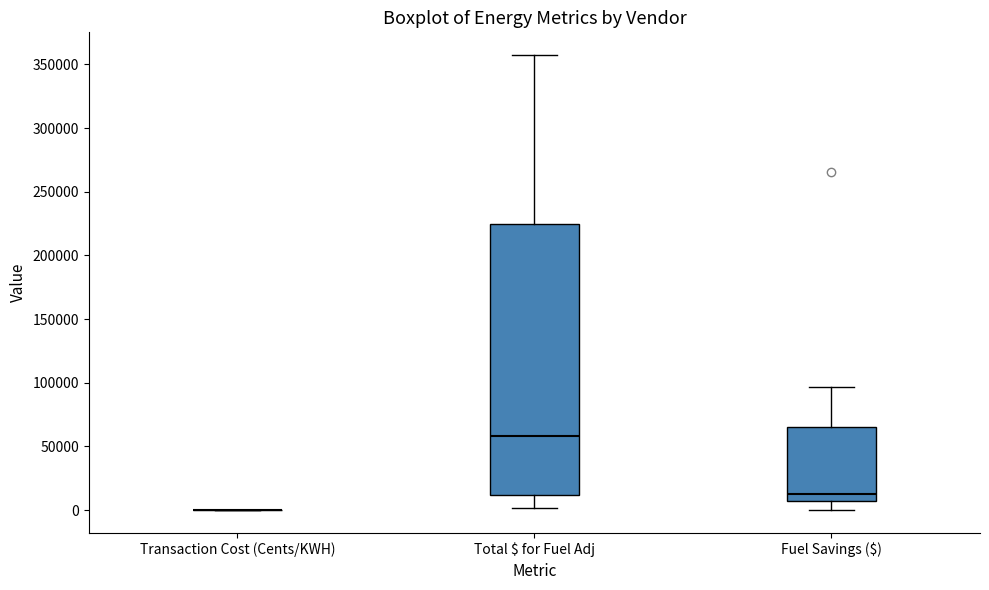

Reading left to right, read every box against the y-axis: the position of its median line, the range the box covers, and the ends of its whiskers. The values are not printed on the chart, so give them approximately, as read against the axis.

Transaction Cost (Cents/KWH): box collapsed to a line at 0, whiskers 0 to 0
Total $ for Fuel Adj: median 60000, box 10000 to 225000, whiskers 0 to 355000
Fuel Savings ($): median 10000, box 5000 to 65000, whiskers 0 to 95000